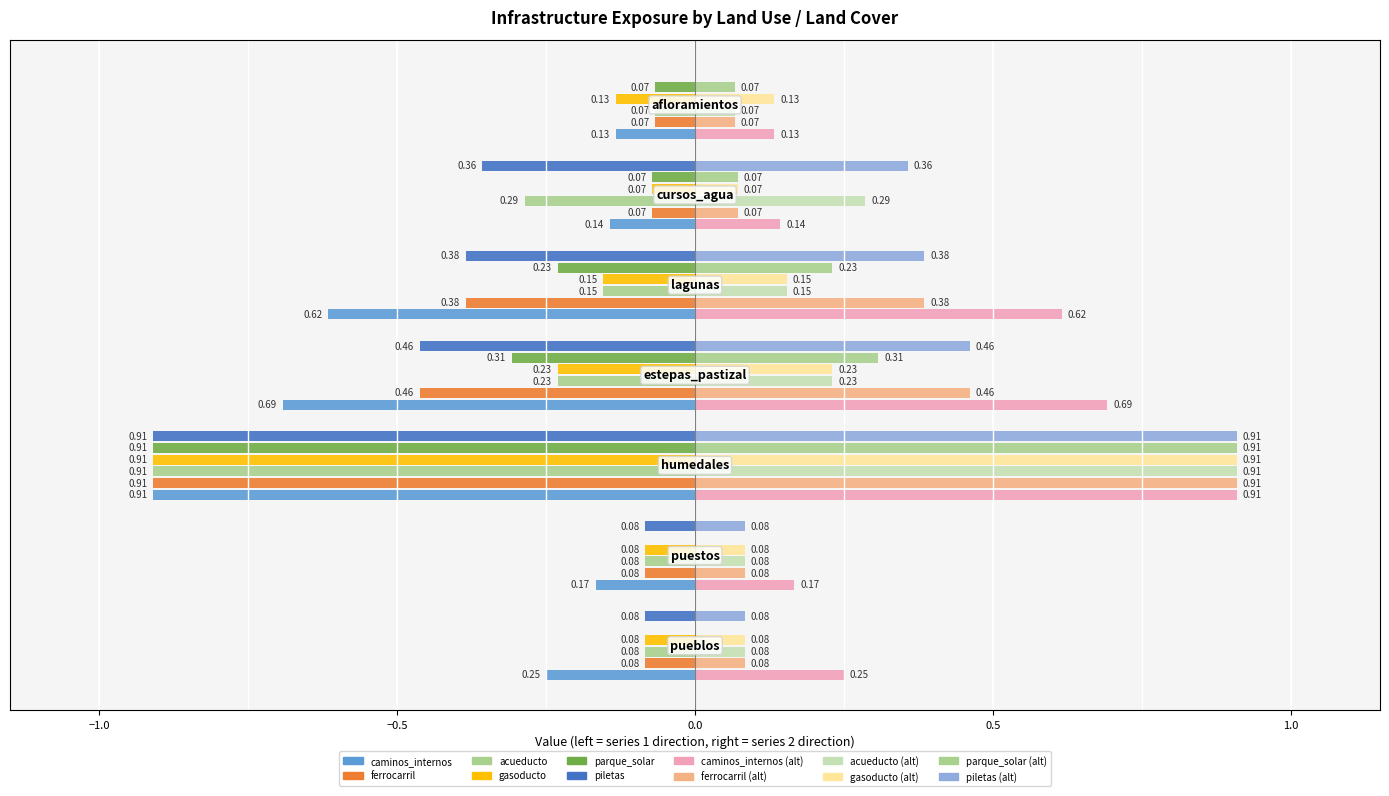

True or false: caminos_internos (right) has a value of 0.6 at 0.5.

True